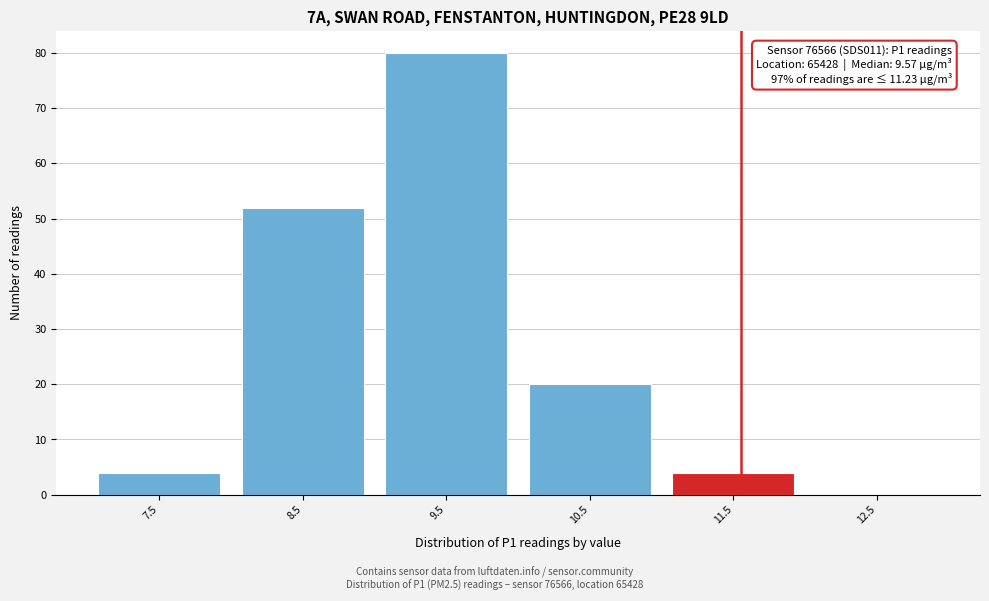

Reading right to left, transcribe all the data shown in this chart.

12.5=0	11.5=4	10.5=20	9.5=80	8.5=52	7.5=4